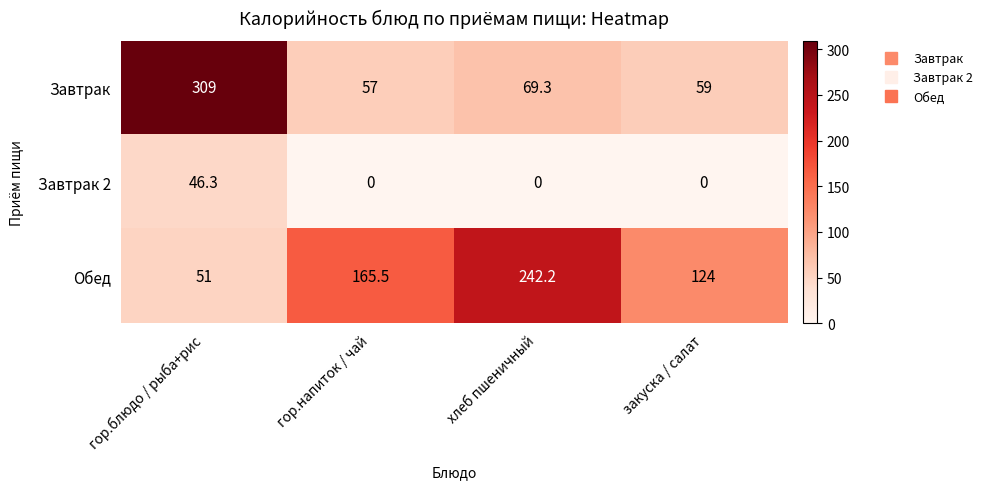

What is the difference between the Обед values at хлеб пшеничный and гор.напиток / чай?

76.7